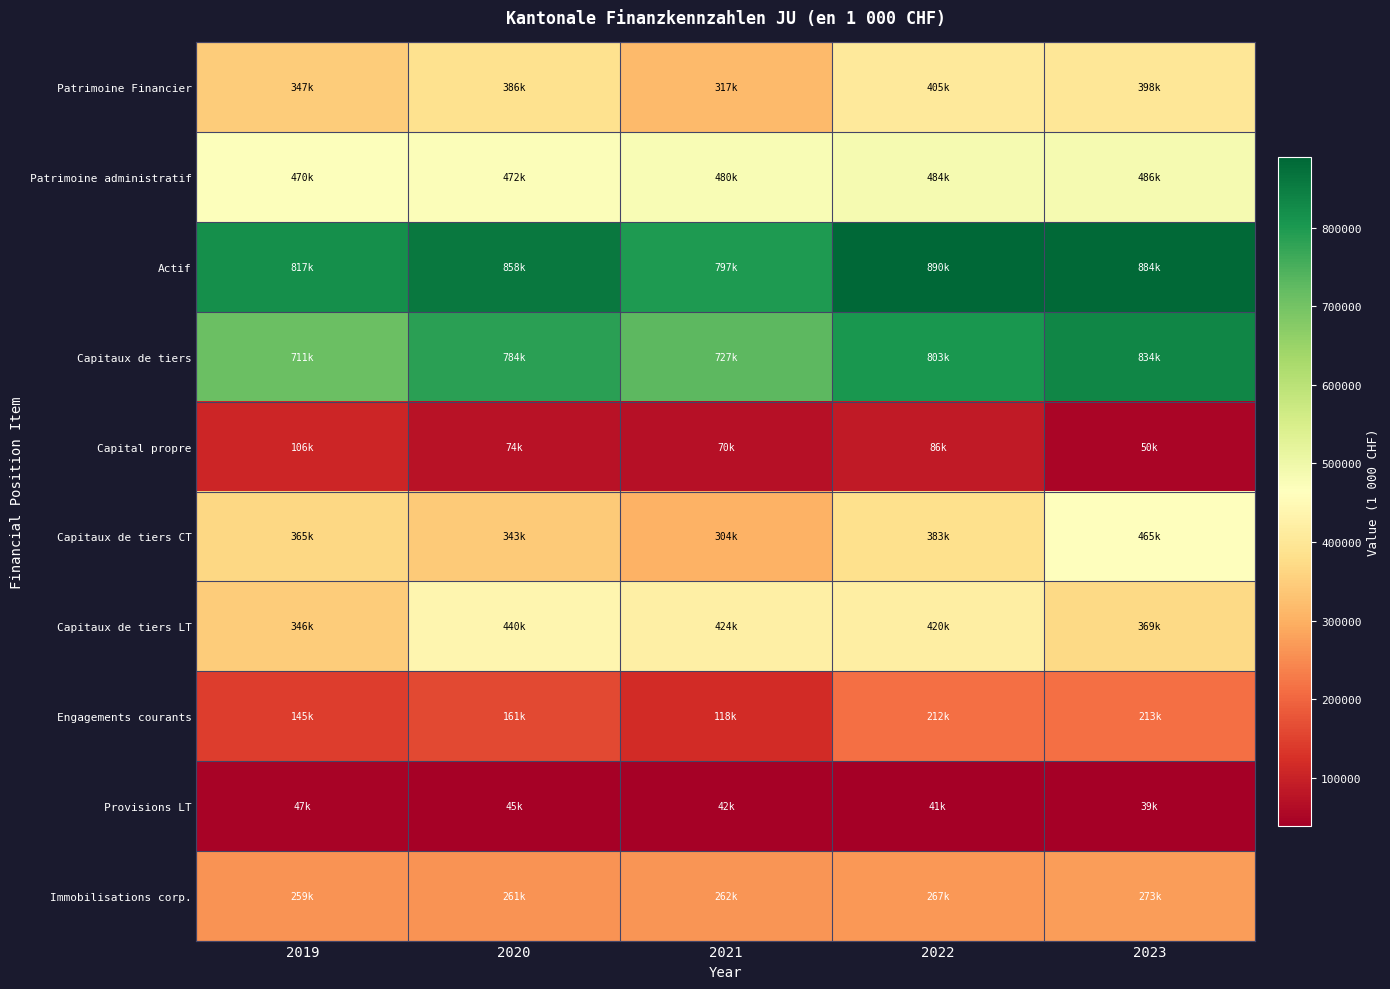

Which label corresponds to the largest value in the chart?

2022